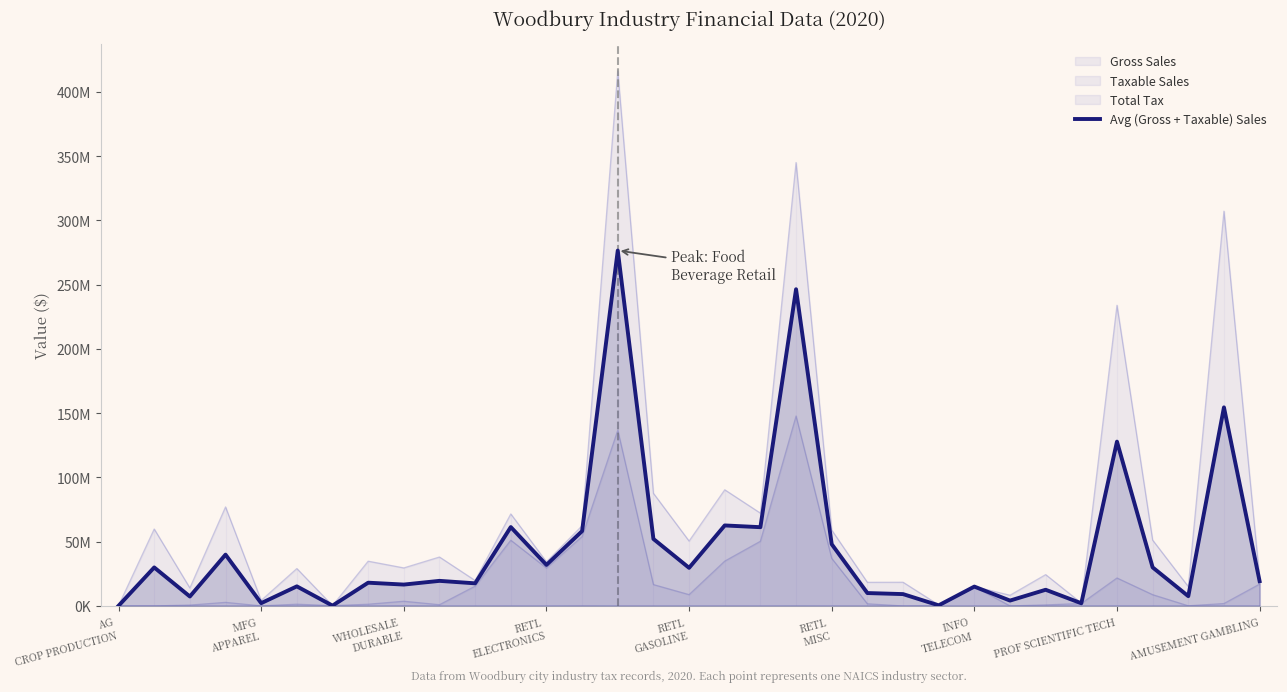

What is the difference between the maximum and minimum values?

276403709.0